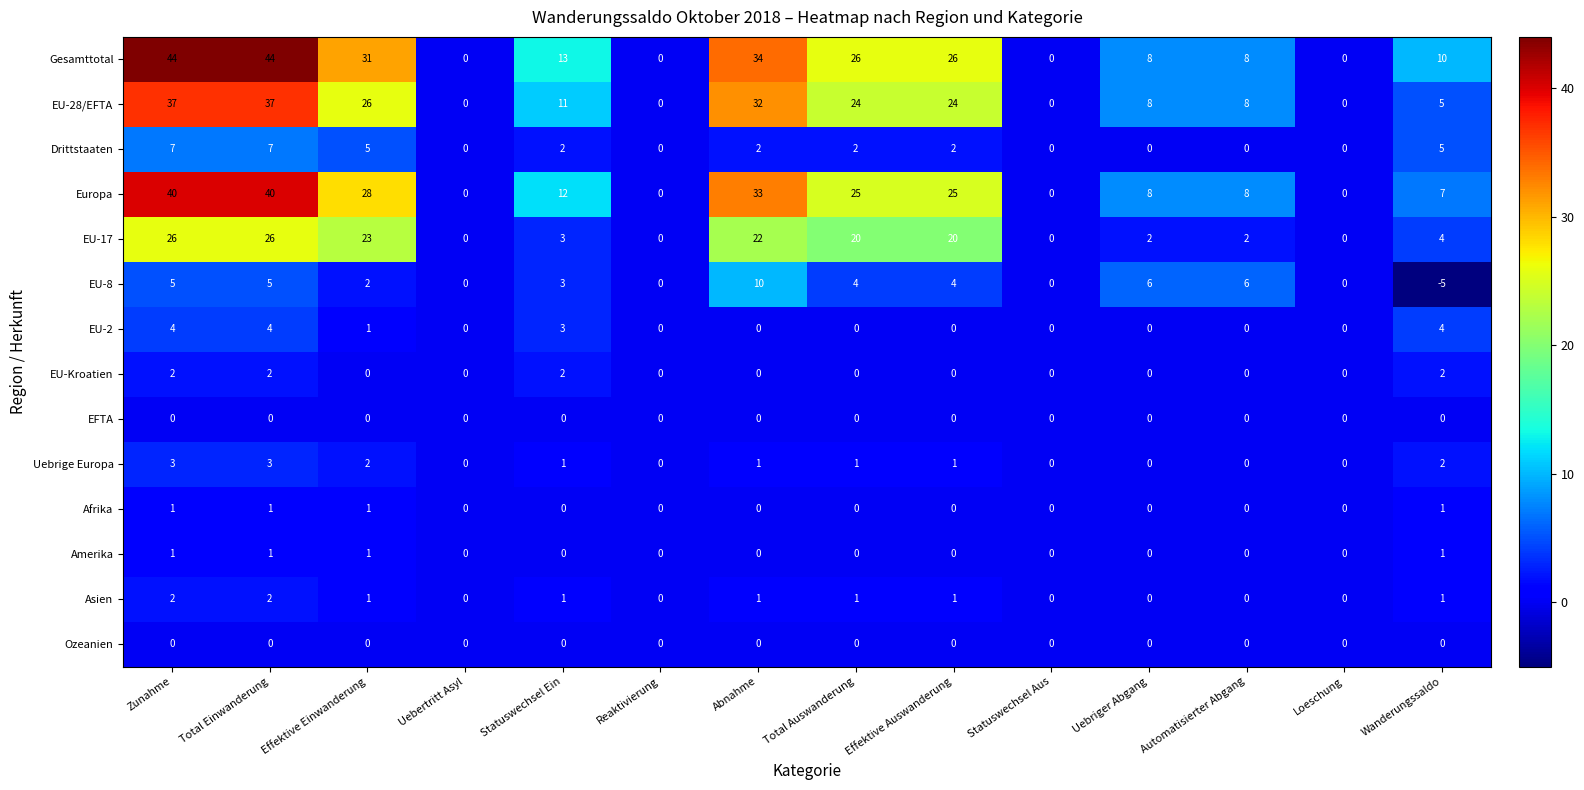

What is the total value across all series at Zunahme?

172